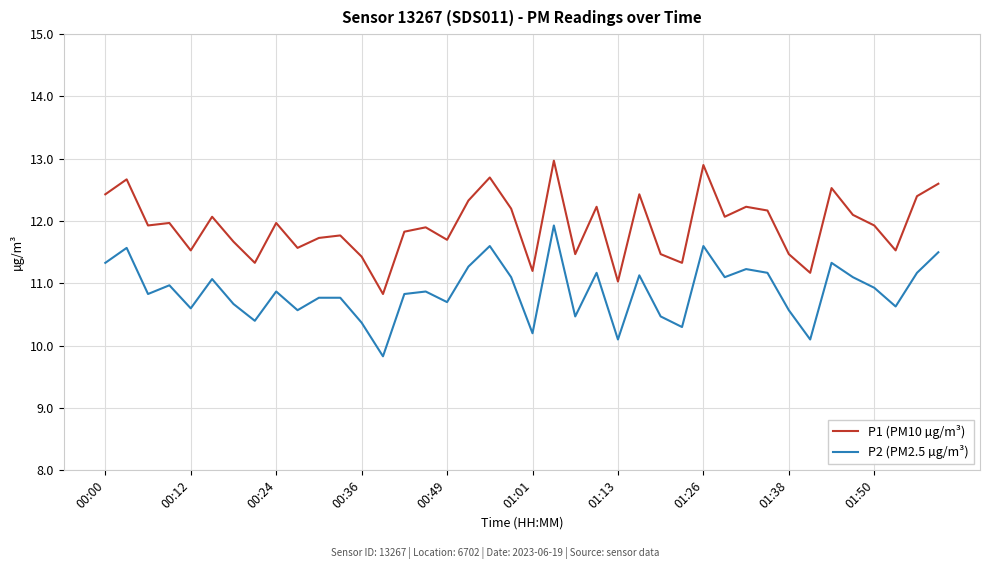

True or false: P2 (PM2.5 µg/m³) and P1 (PM10 µg/m³) intersect in this chart.

False